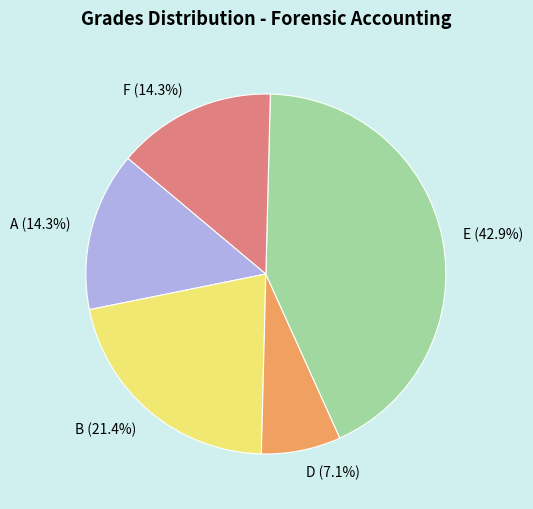

To the nearest percent, what is the difference between the largest and smallest slice percentages?

36%